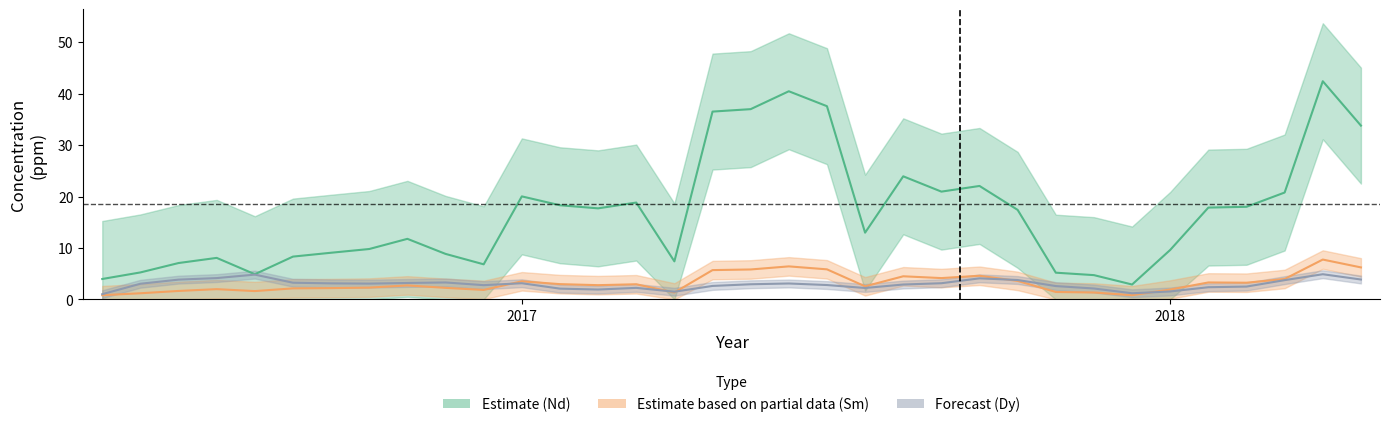

What is the sum of the Sm values at 2017 and 2018?

3.9